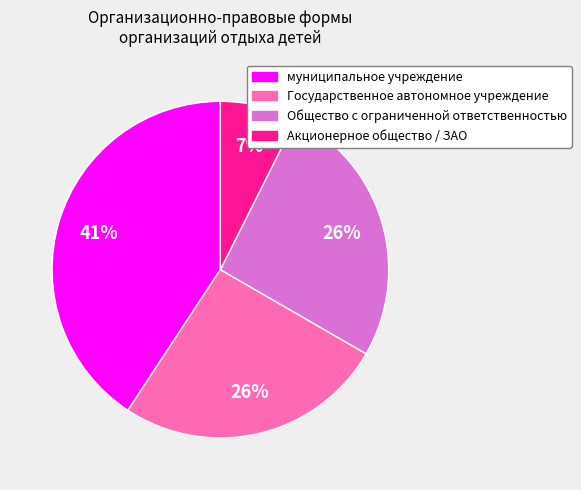

What percentage is the Государственное автономное учреждение slice, to the nearest percent?

26%